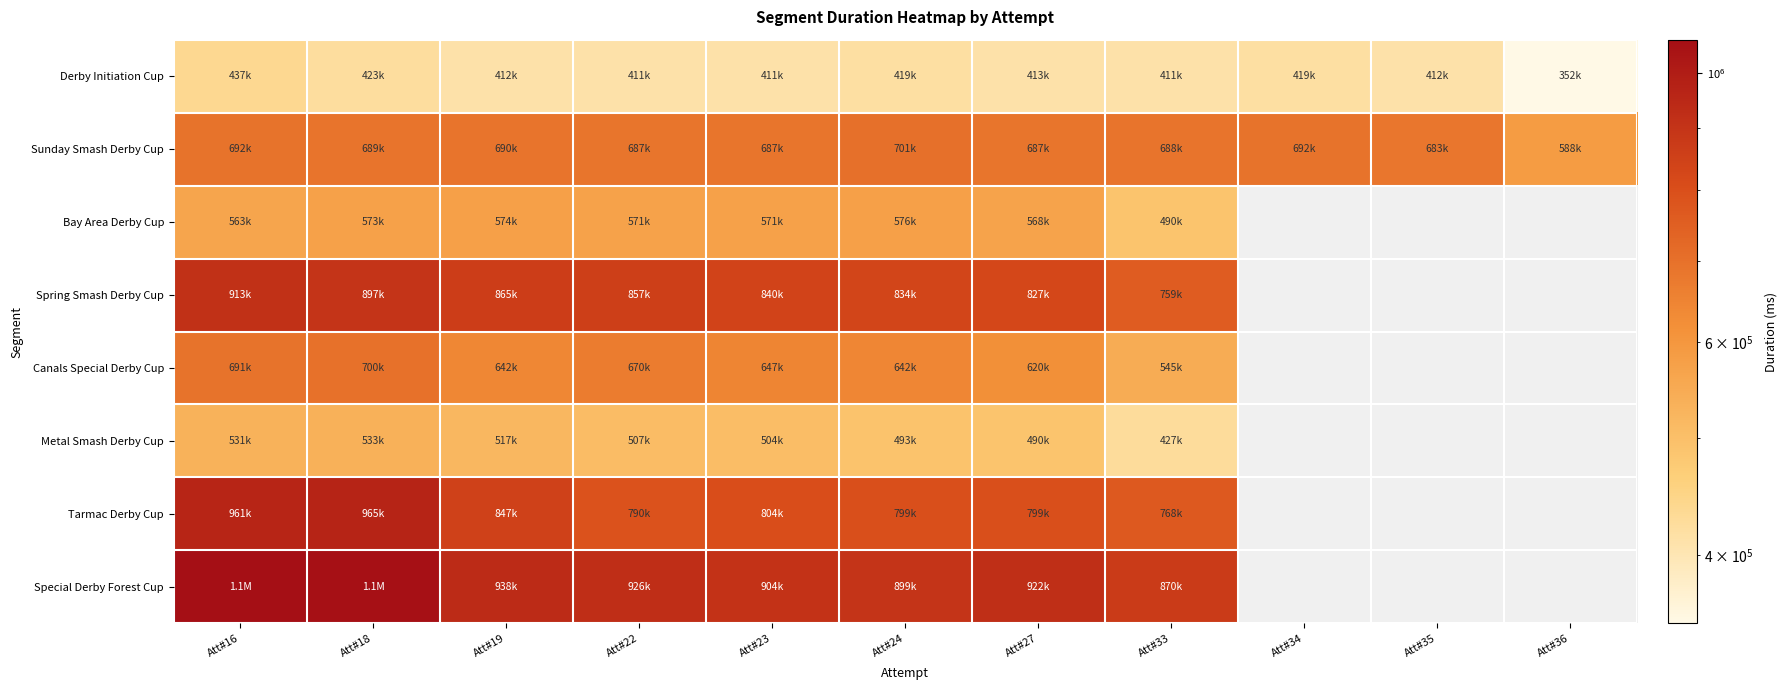

How many data points in Special Derby Forest Cup are less than 938382?

5